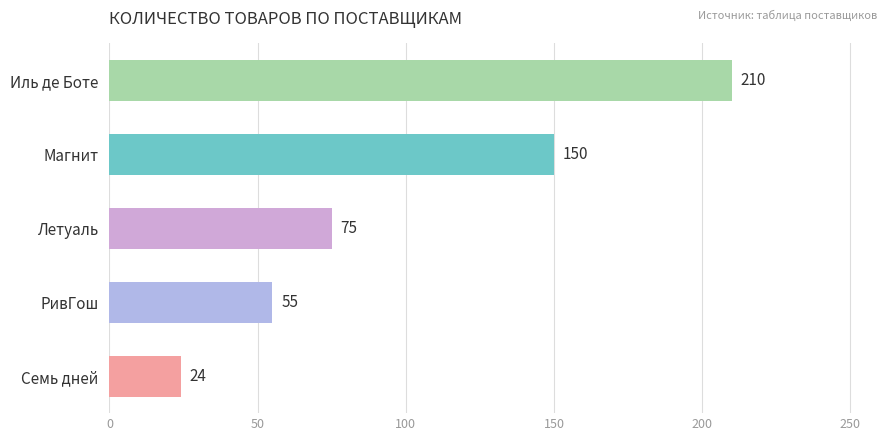

Between Иль де Боте and Семь дней, which is larger?

Иль де Боте